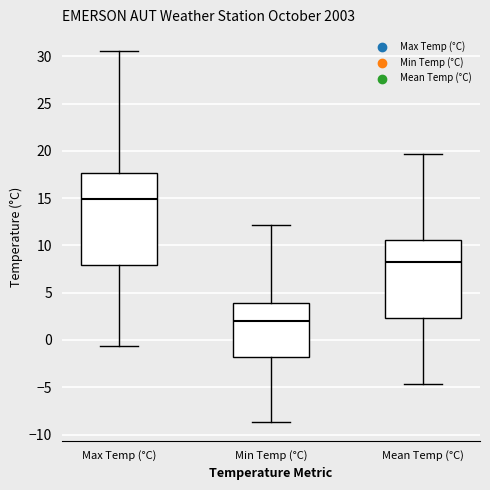

Where is the upper edge of the box for Min Temp (°C) on the y-axis? The values are not printed on the chart, so give them approximately, as read against the axis.

4.0